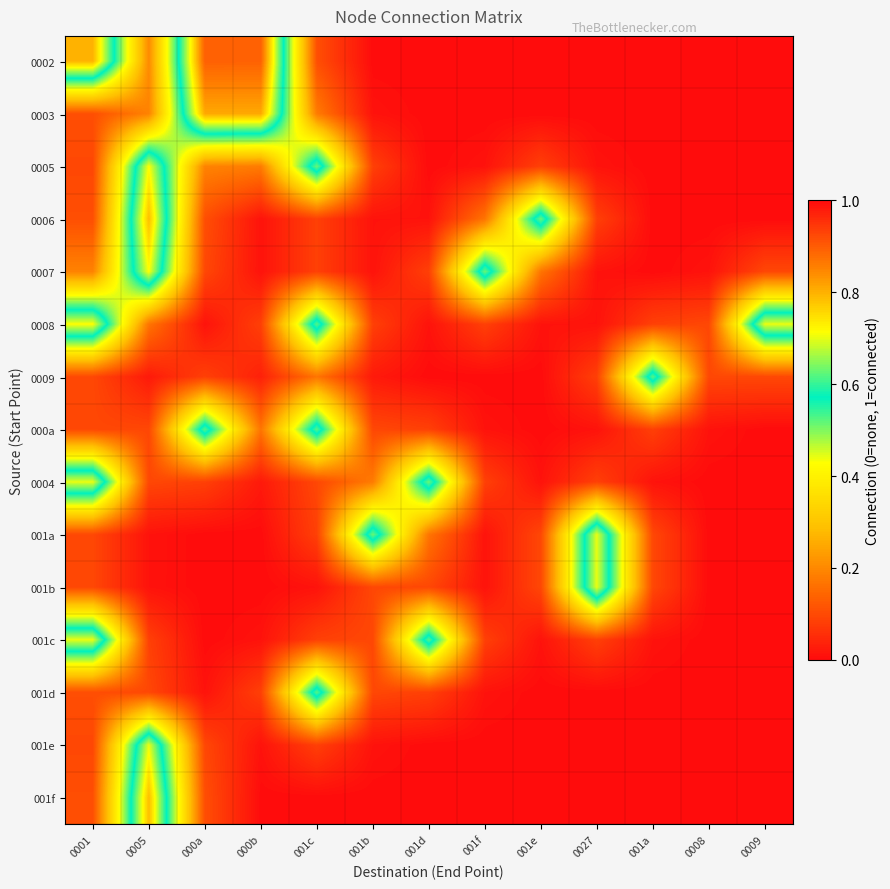

At which category is the sum across all series the highest?

0005